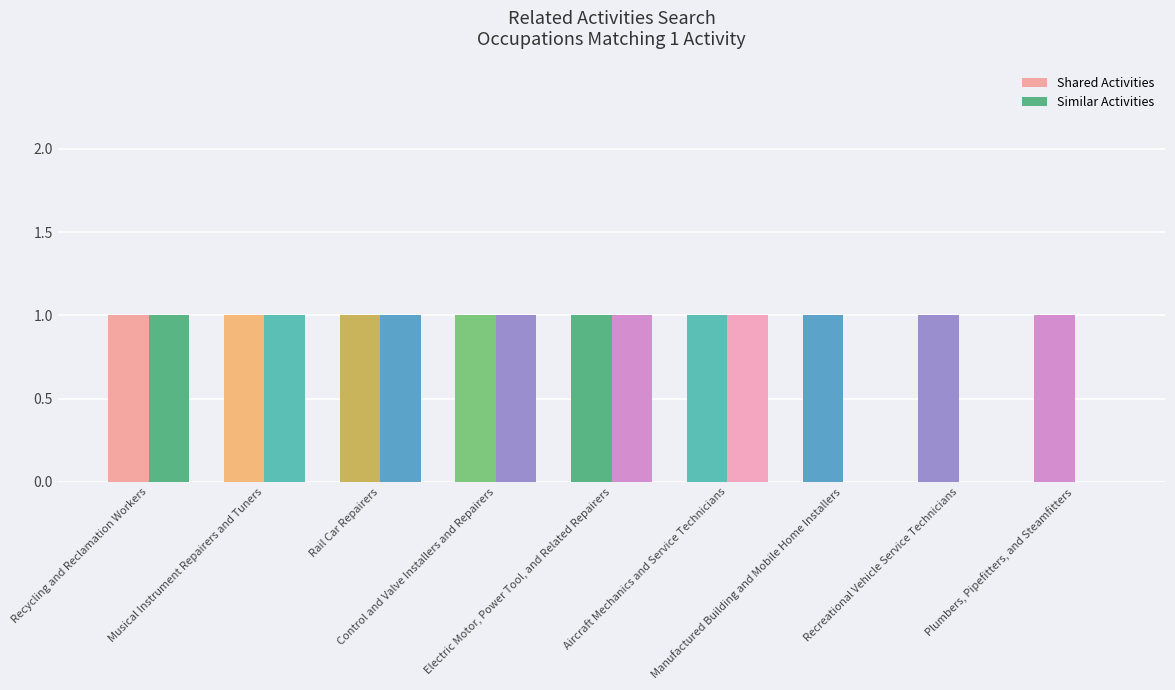

What is the total value across all series at Manufactured Building and Mobile Home Installers?

1